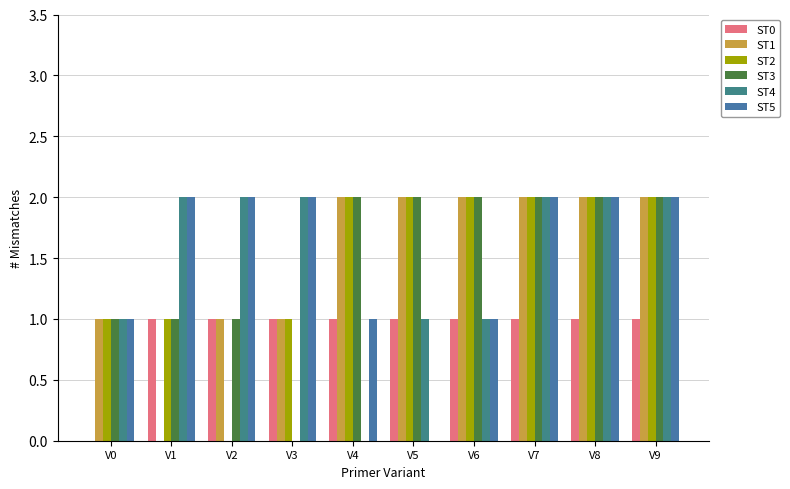

At which label does ST4 reach its peak?

V1